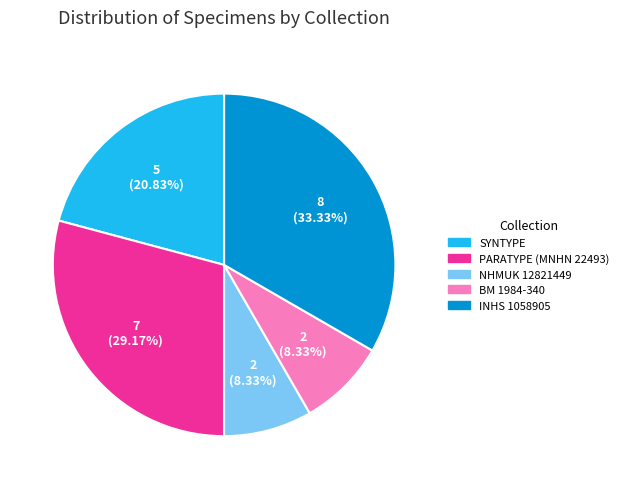

Which category has the biggest portion of the pie?

INHS 1058905